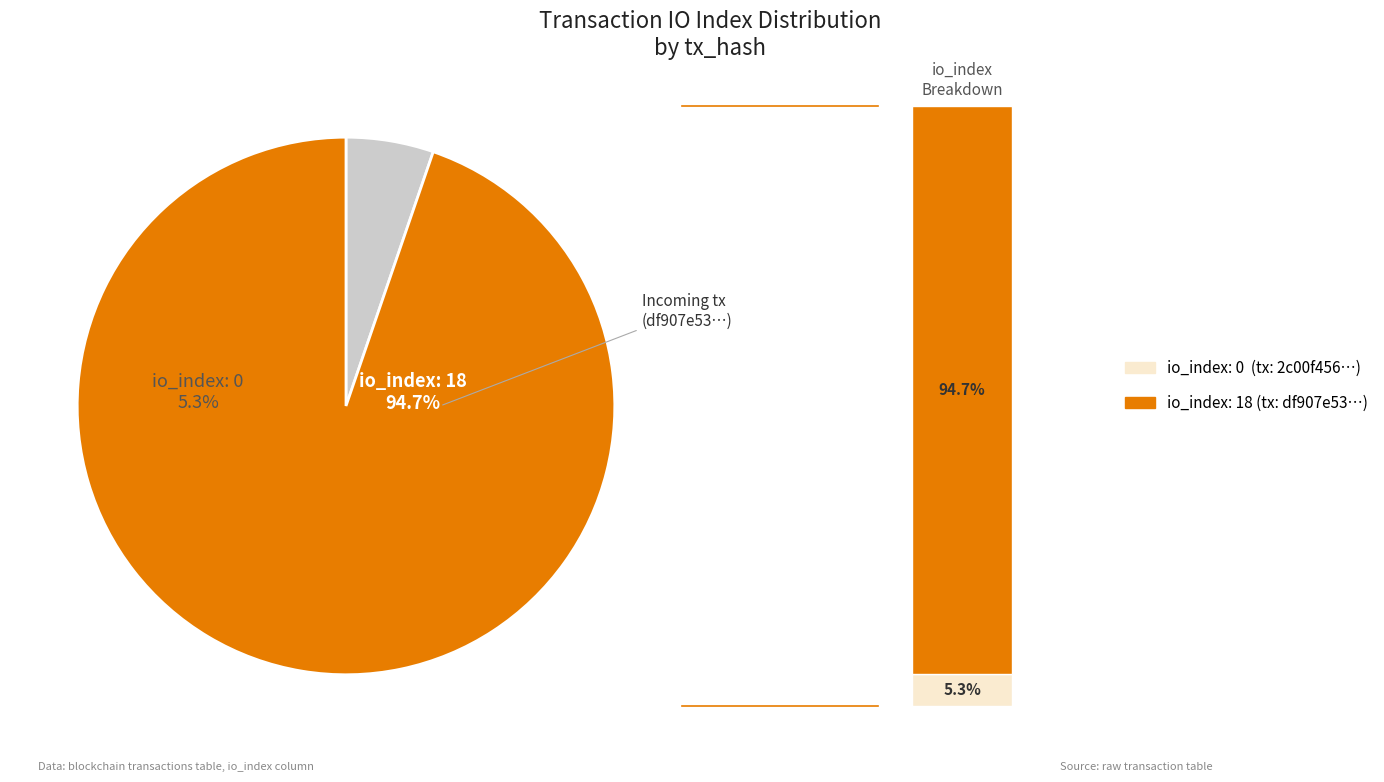

Combined, what portion of the pie is tx_index_18 and tx_index_0?

100.0%